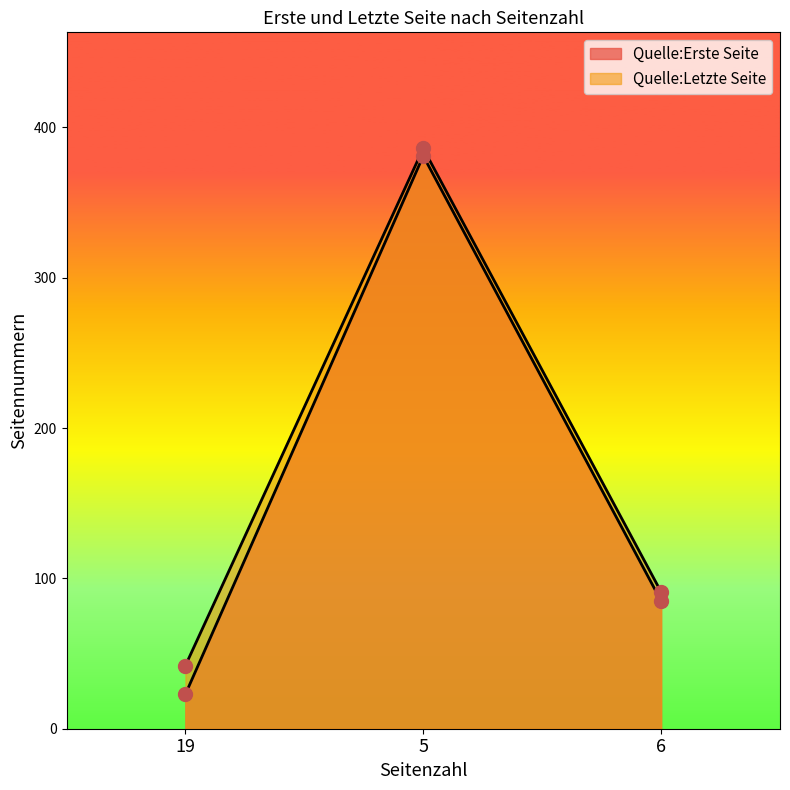

At how many categories does at least one series exceed 129?

1